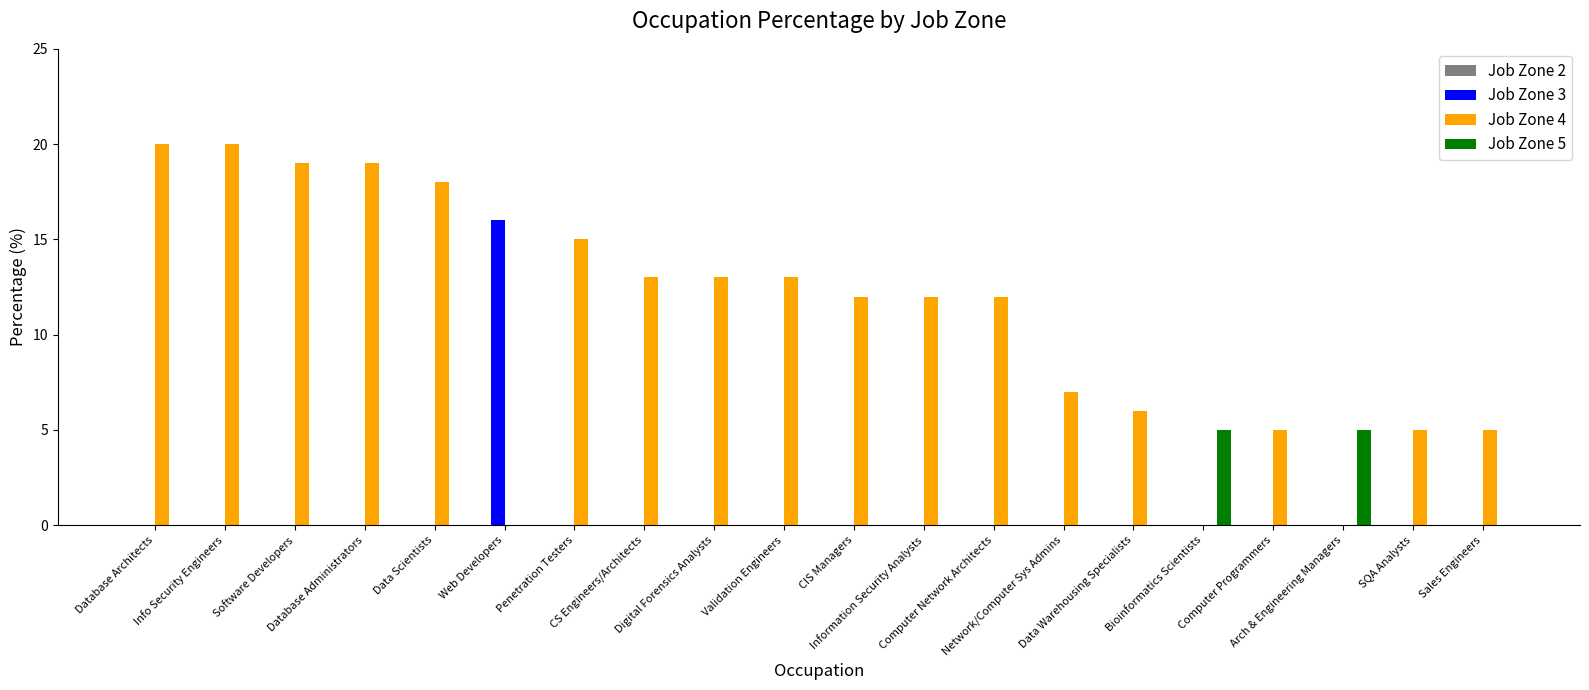

What is the maximum value shown in the chart?

20